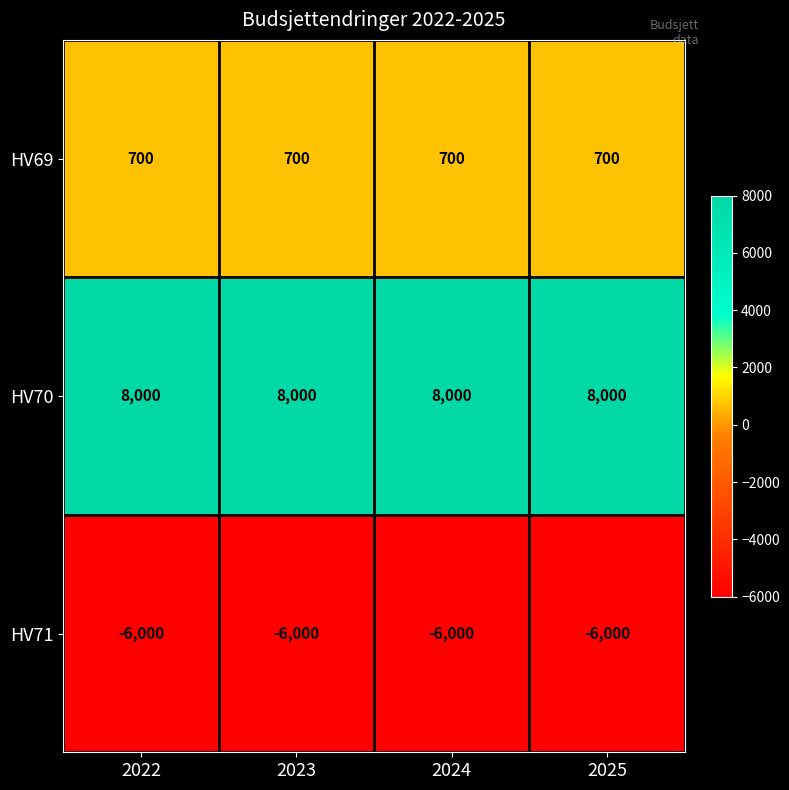

Is the value of HV71 at 2023 greater than the value of HV69 at 2022?

No